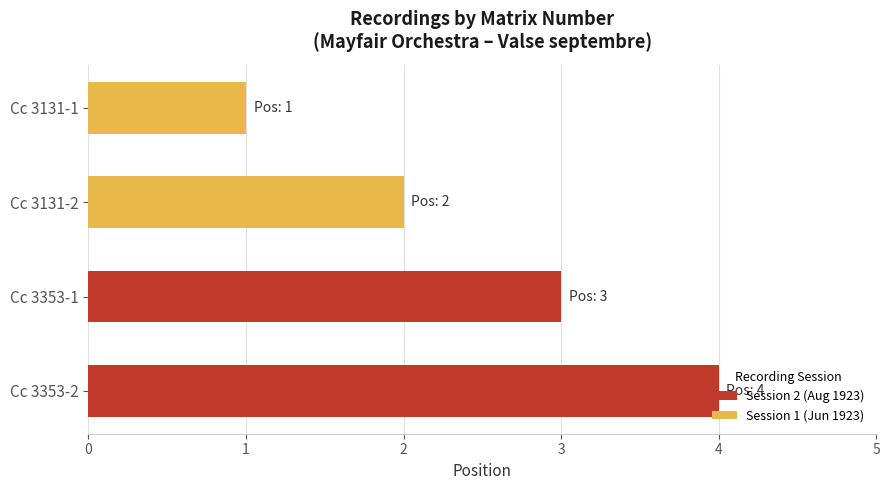

Which label corresponds to the largest value in the chart?

Cc 3353-2